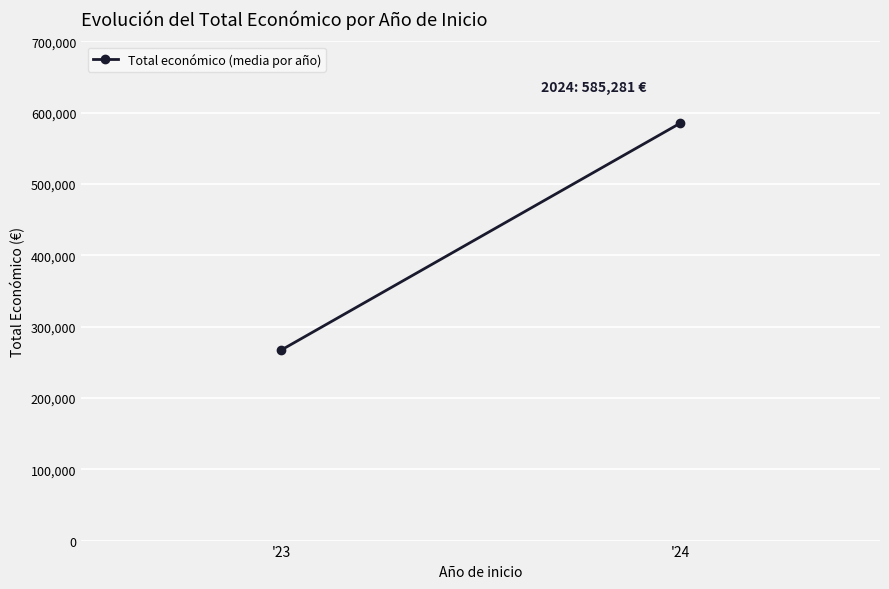

What is the sum of all values?

852202.2